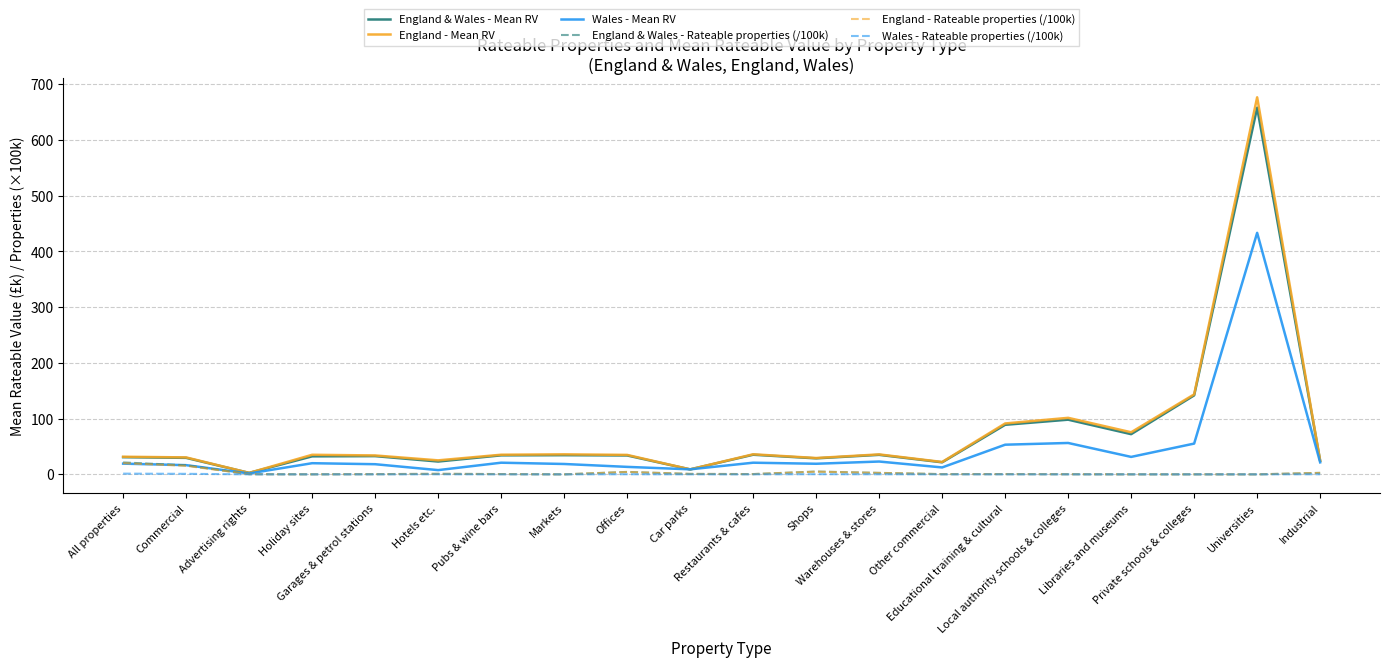

Count the number of data series in this chart.

6